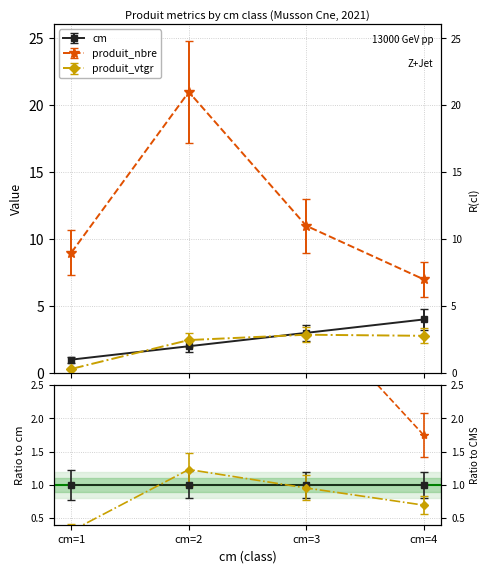

Which series has the widest spread of values?

produit_nbre